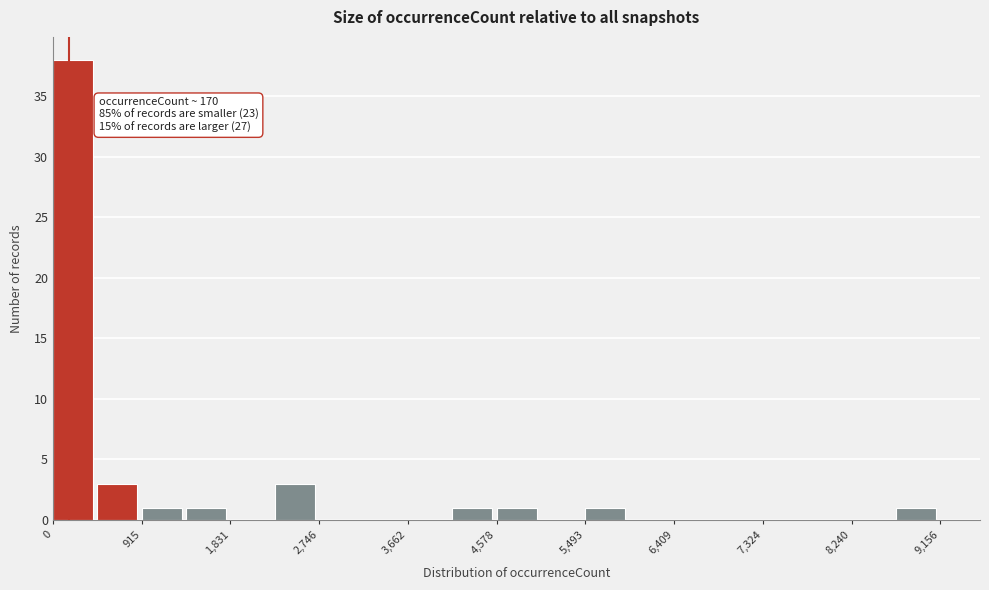

Over which range of the x-axis is the bar tallest?

0 to 500